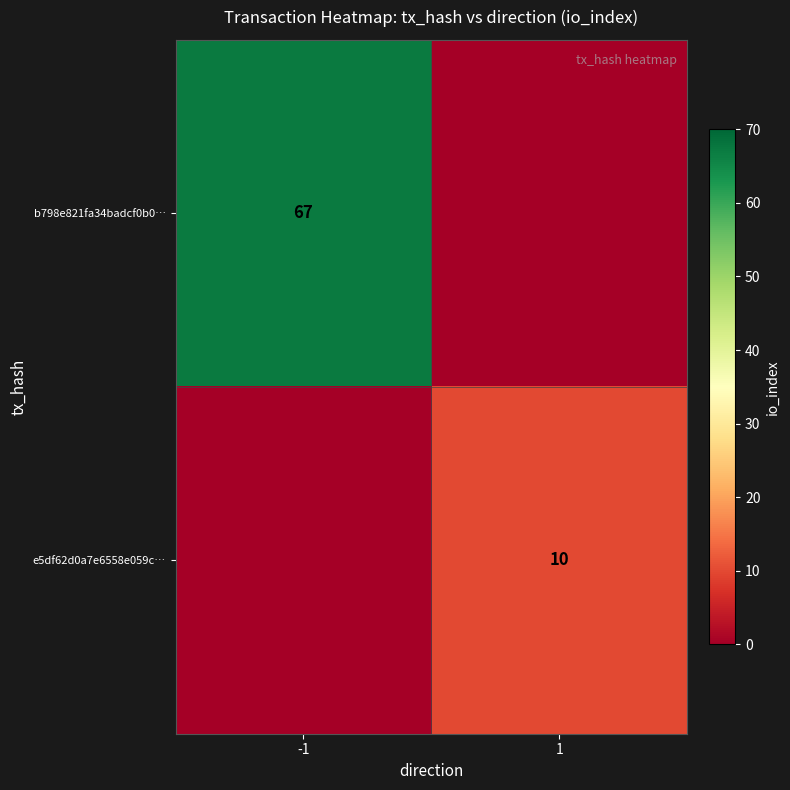

True or false: e5df62d0a7e6558e059c… has a value of 3 at 1.

False